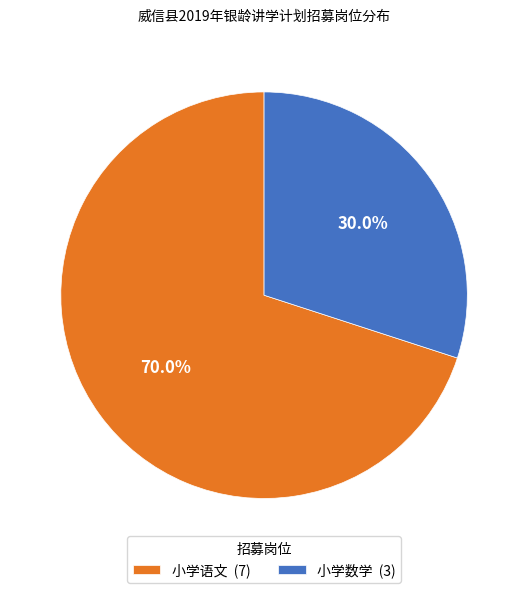

To the nearest percent, what is the combined percentage of 小学数学 and 小学语文?

100%